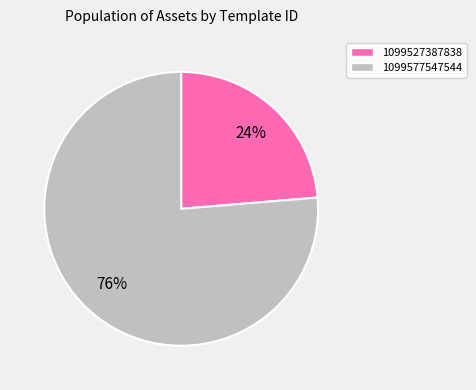

The 1099527387838 slice represents 35% of the pie. True or false?

False